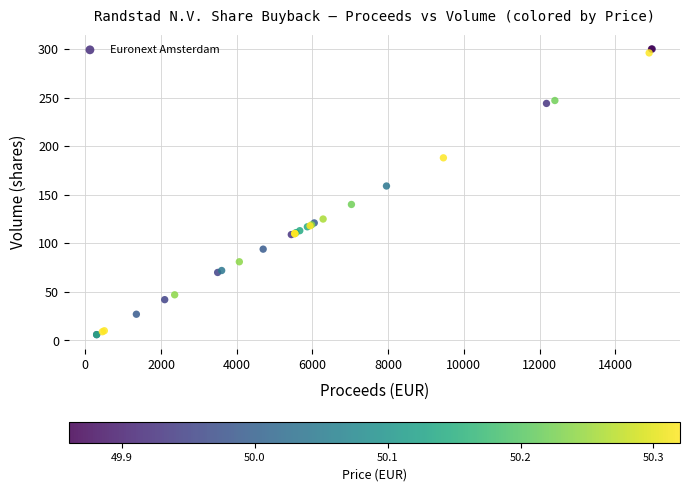

What Y value in the scatter plot is closest to 153?

159